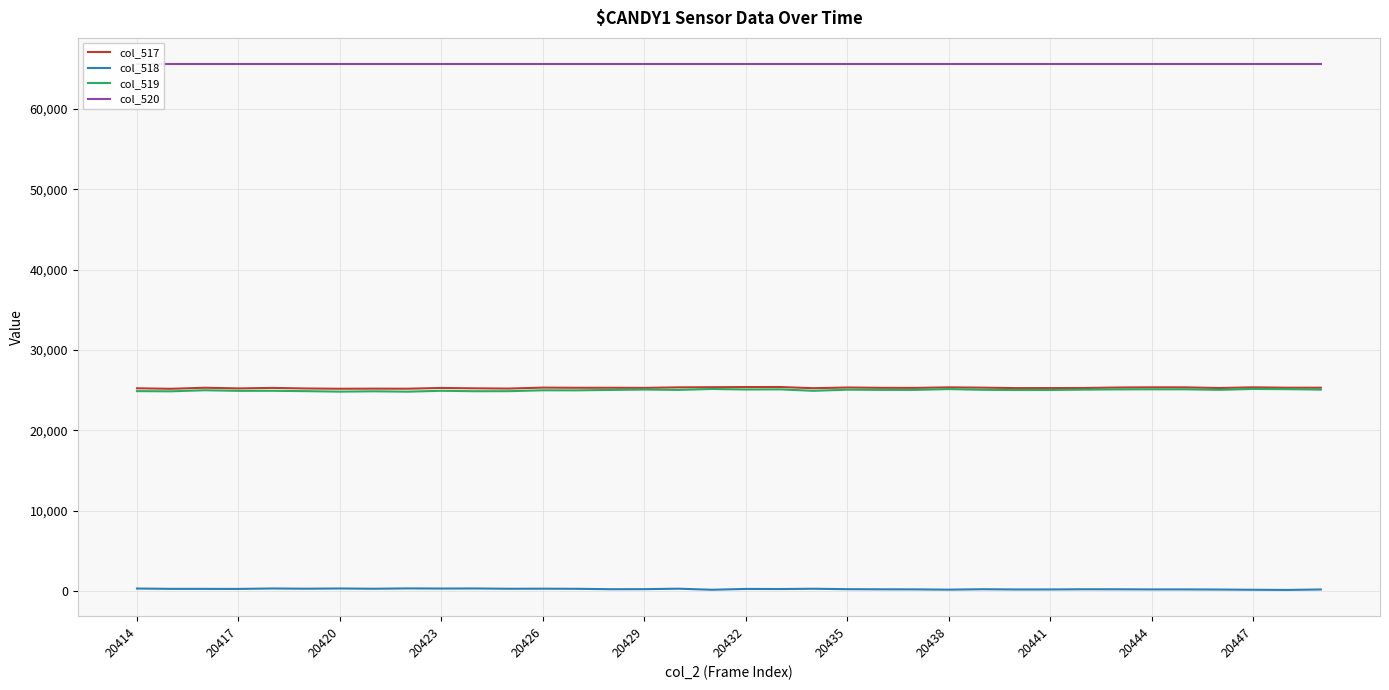

List the series in order of their peak value, lowest first.

col_518, col_519, col_517, col_520